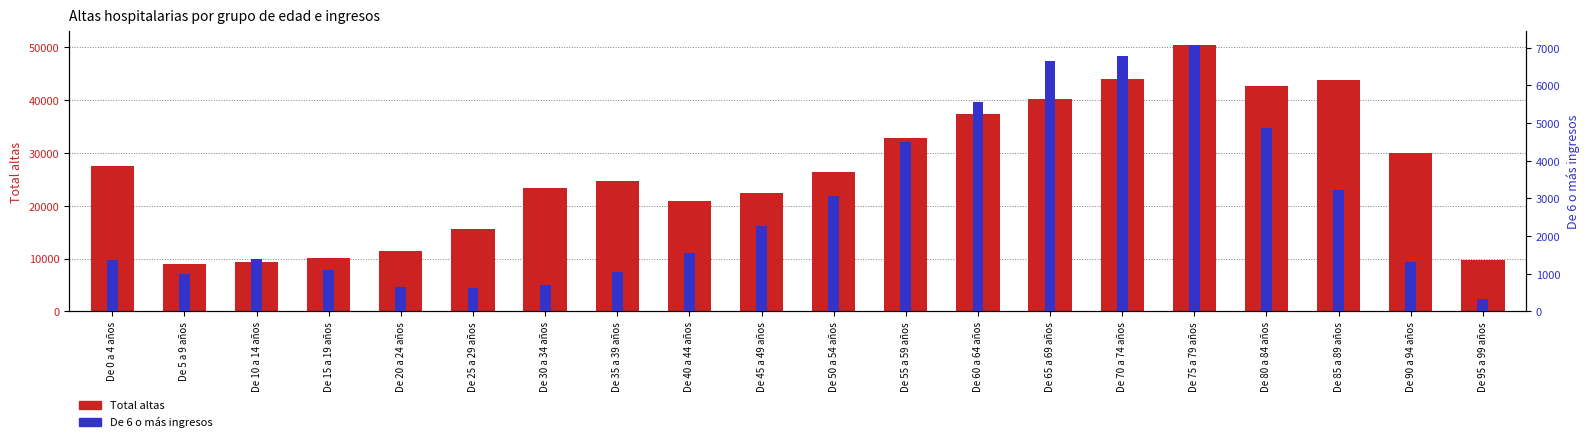

Is it true that De 6 o más ingresos equals 3222 at De 85 a 89 años?

True